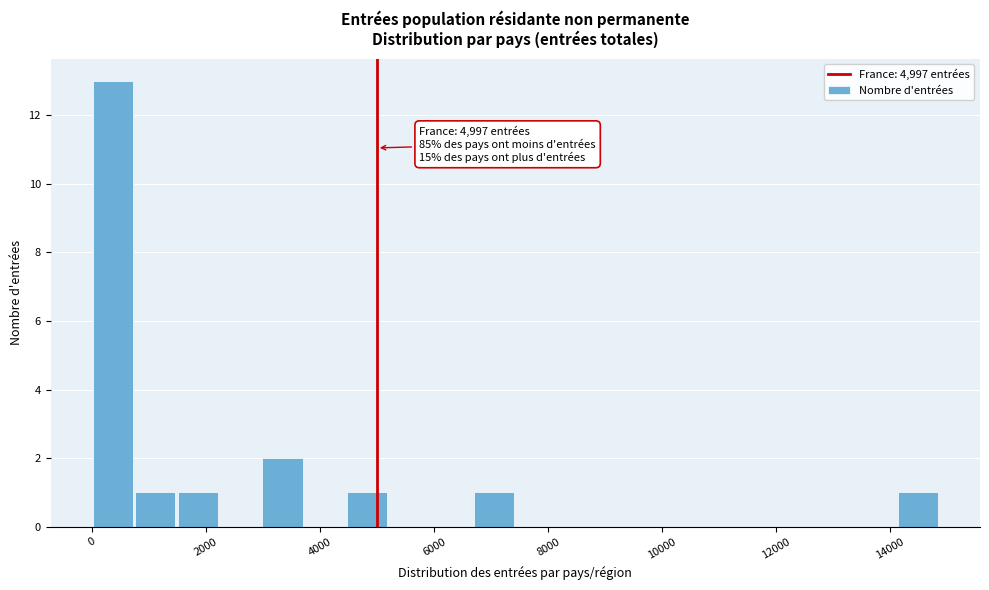

Read against the x-axis, roughly where is the centre of the tallest bar?

400